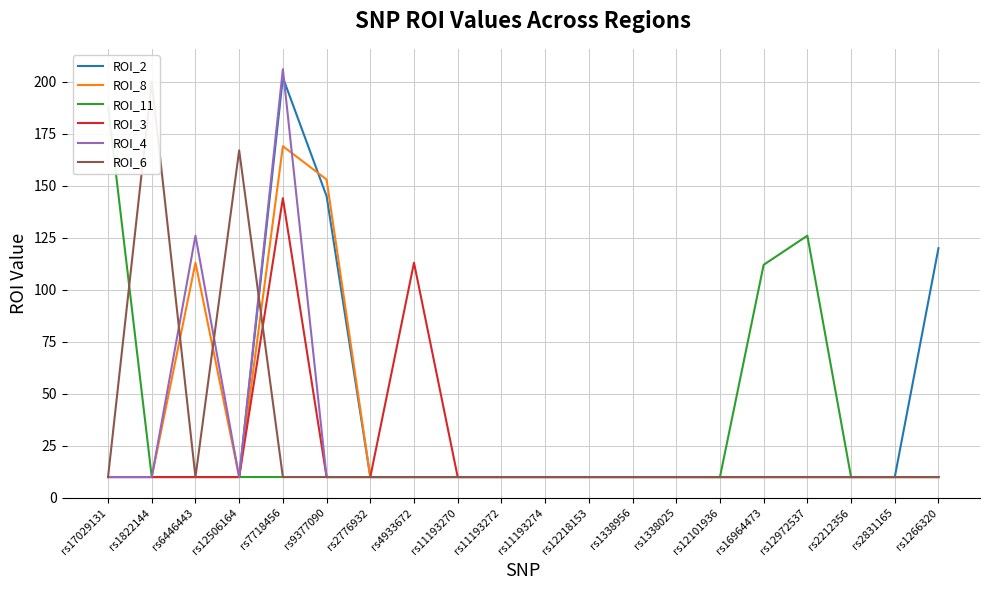

What is the label of the 19th point from the right?

rs1822144